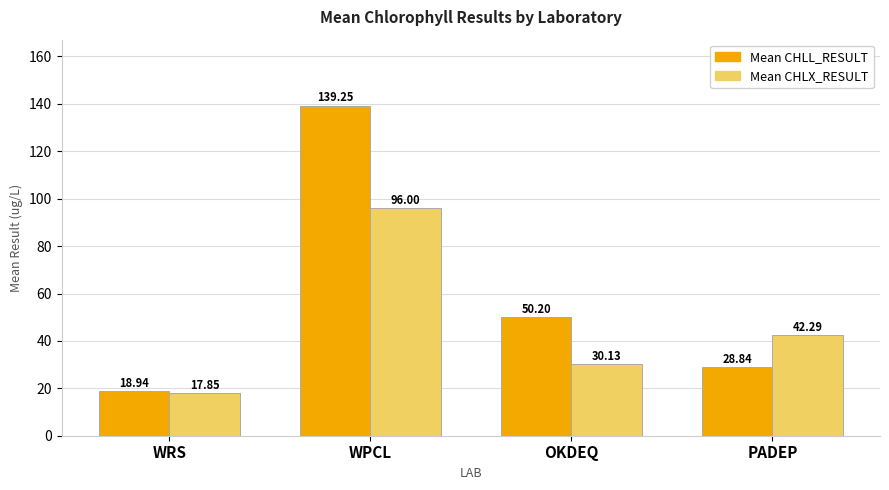

What is the label of the 1st bar from the right?

PADEP